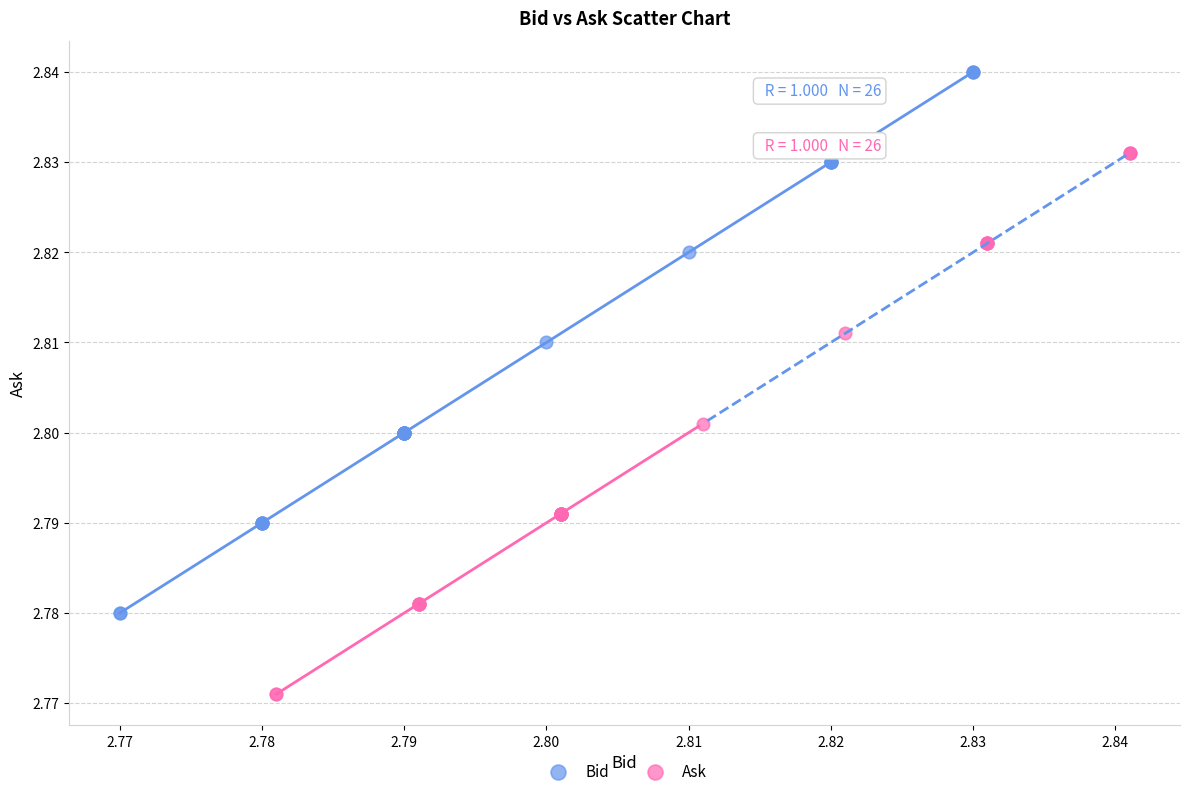

Which series contains the lowest Y value?

Ask